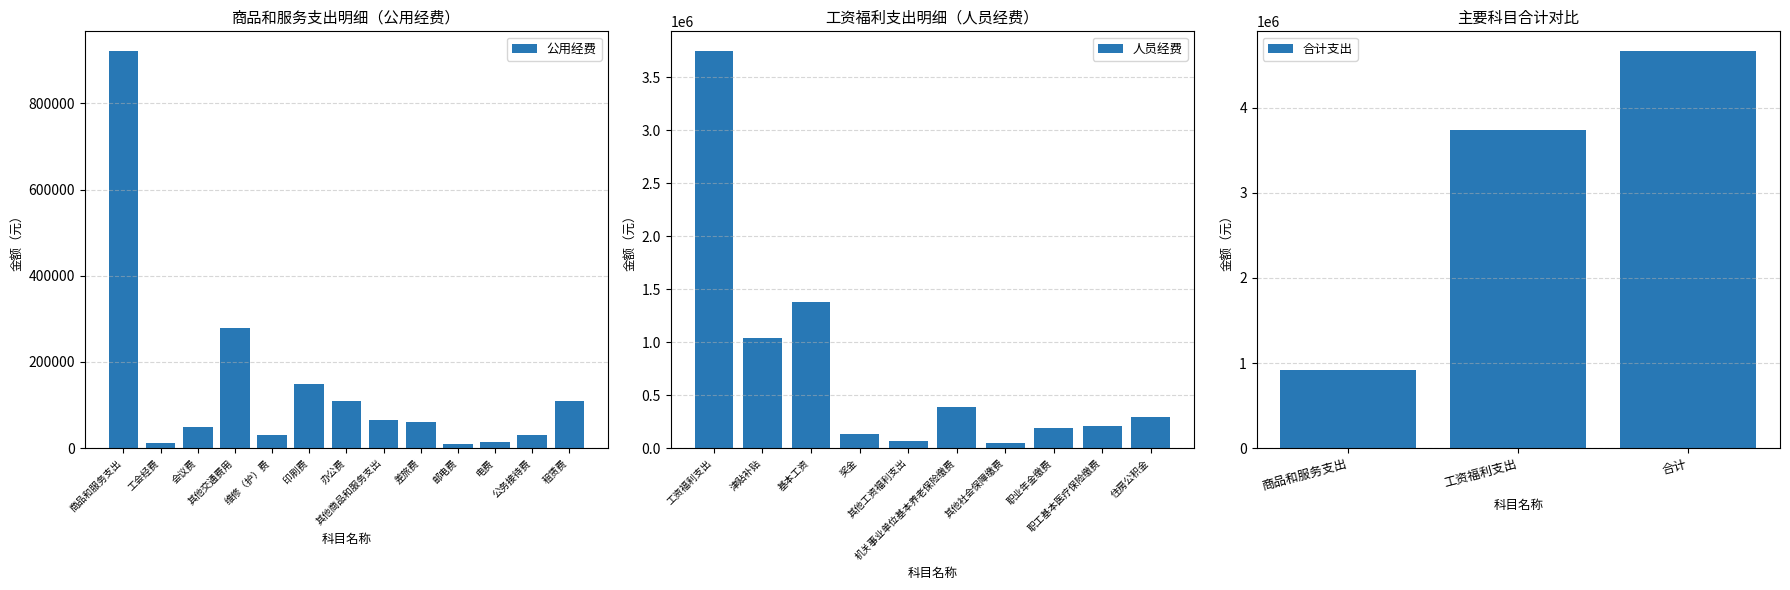

What position from the right is 工会经费?

12